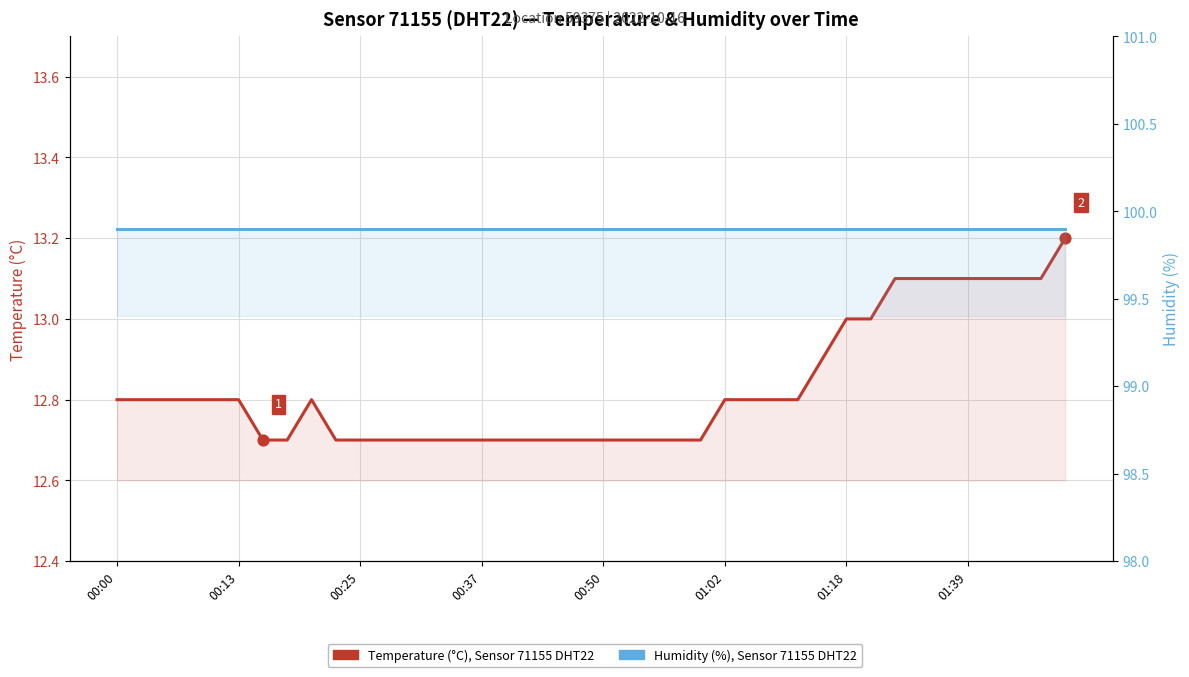

Which series has the largest Y range (max minus min)?

Temperature (°C), Sensor 71155 DHT22